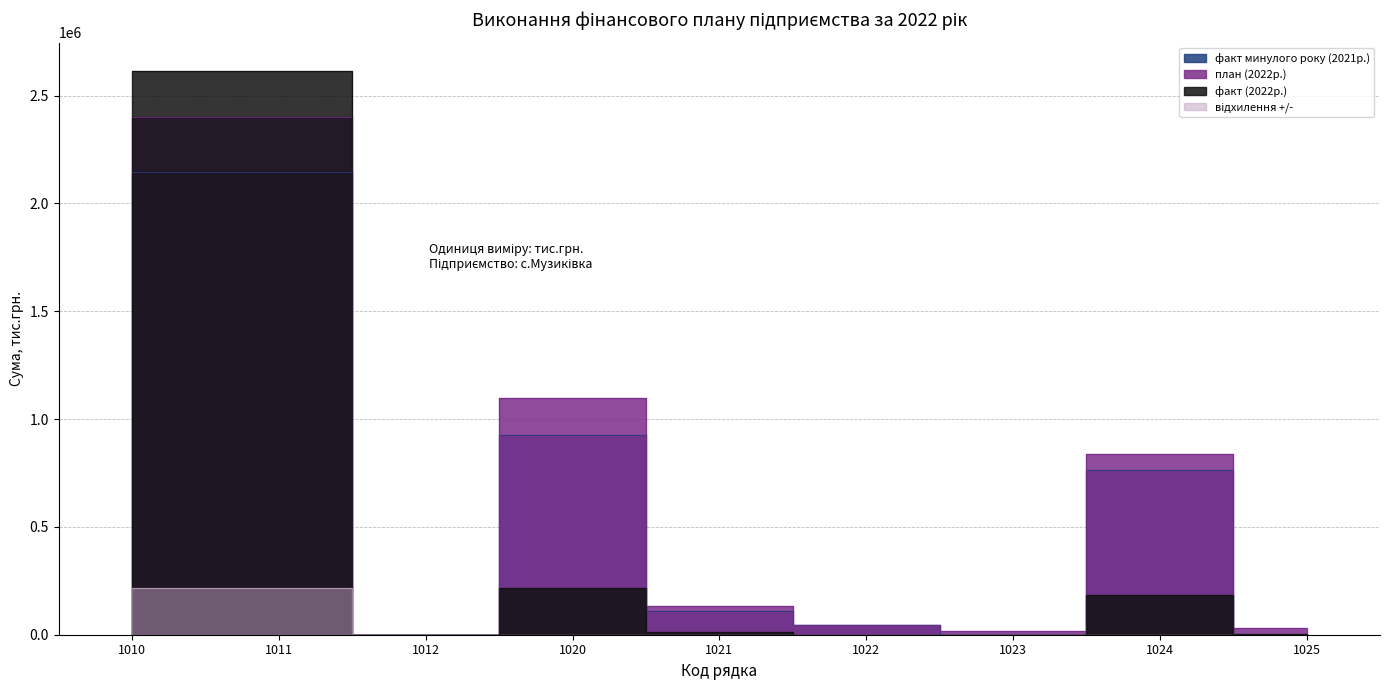

At which category is the sum across all series the highest?

1010